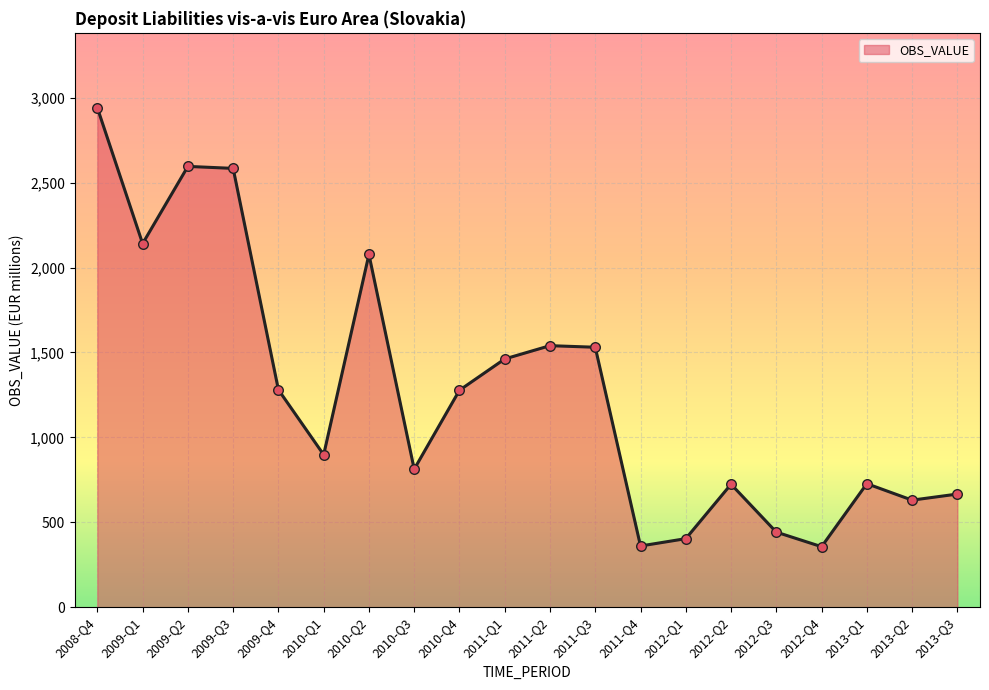

Which has a higher value, 2009-Q1 or 2012-Q3?

2009-Q1